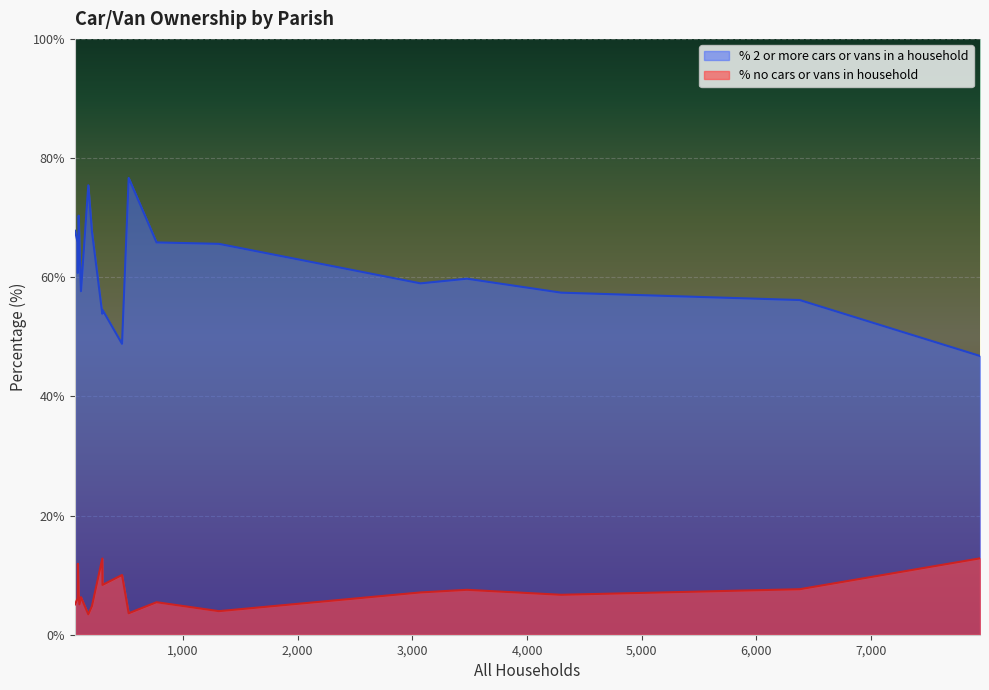

How many lines are shown in the chart?

2